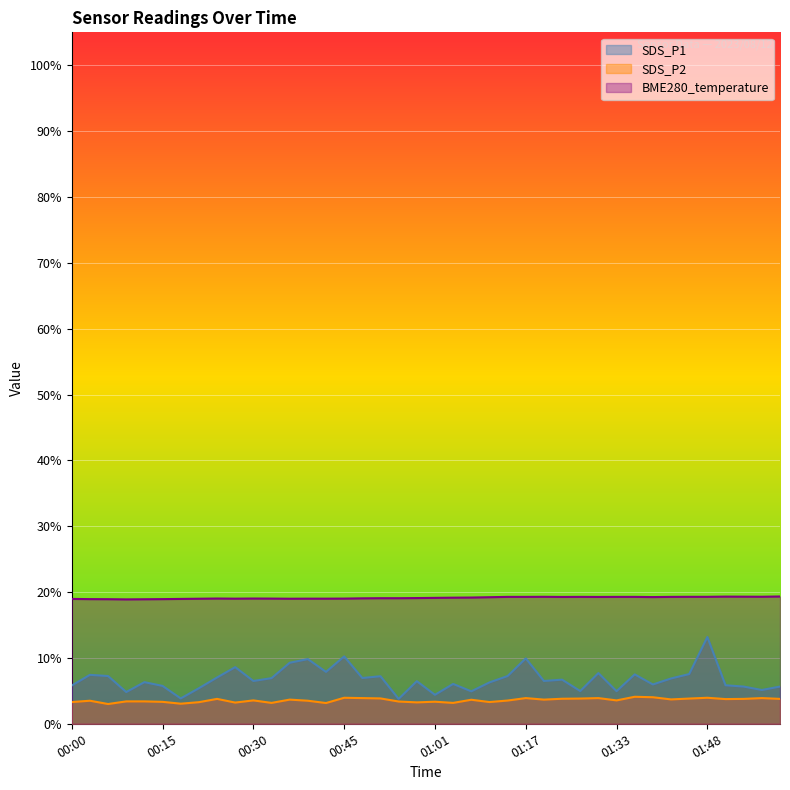

What is the spread (max minus min) of values at 01:04?

16.0